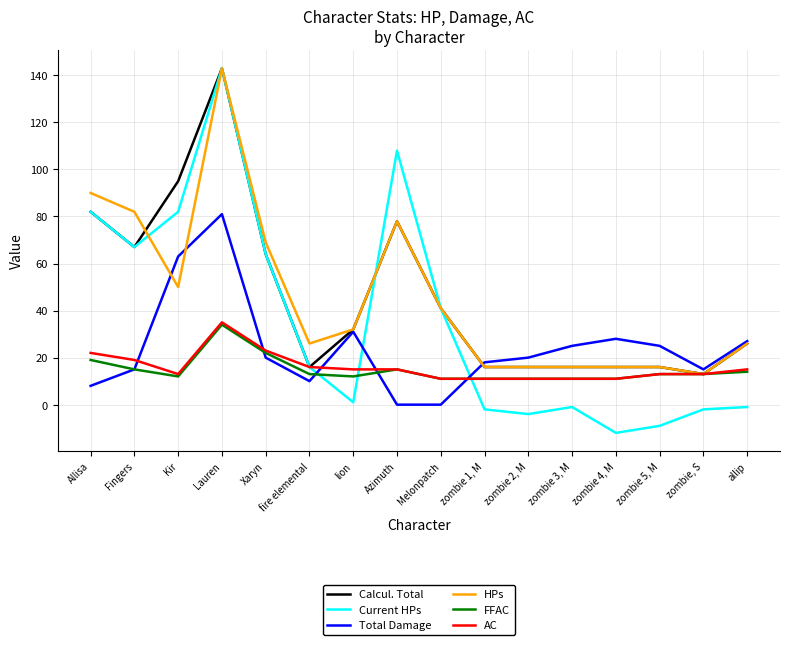

At which category is the sum across all series the highest?

Lauren